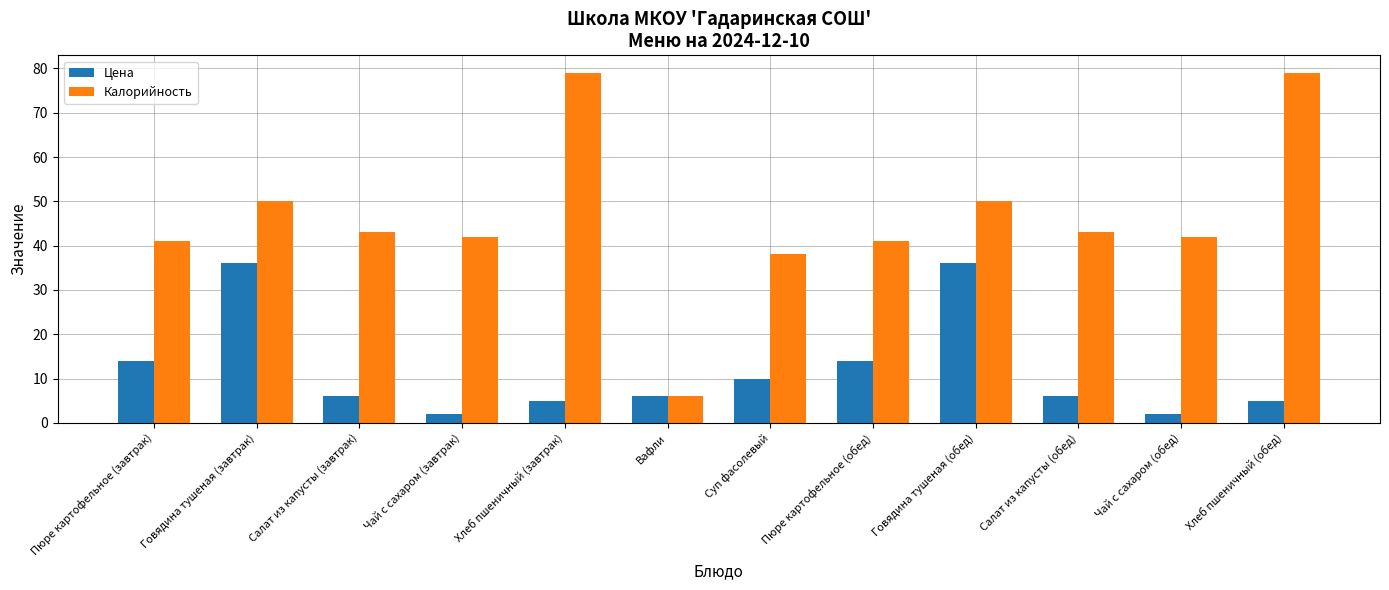

How many groups of bars are there?

12